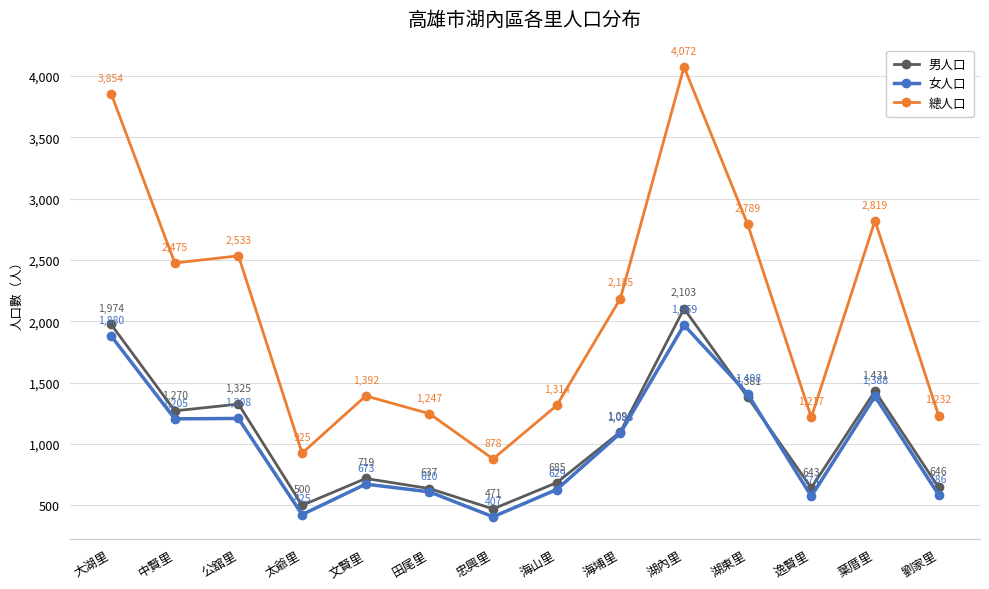

True or false: 總人口 and 男人口 intersect in this chart.

False